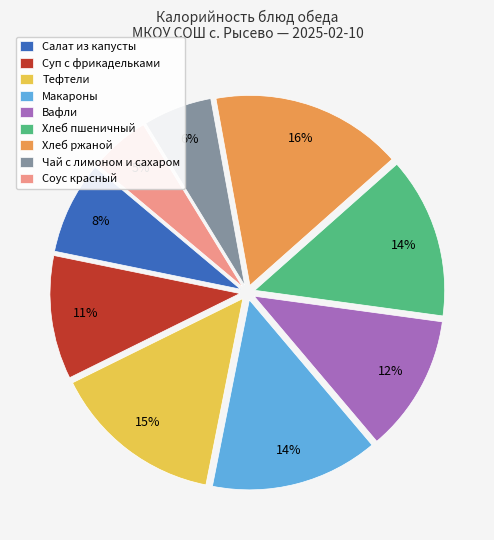

The Хлеб ржаной slice represents 16% of the pie. True or false?

True